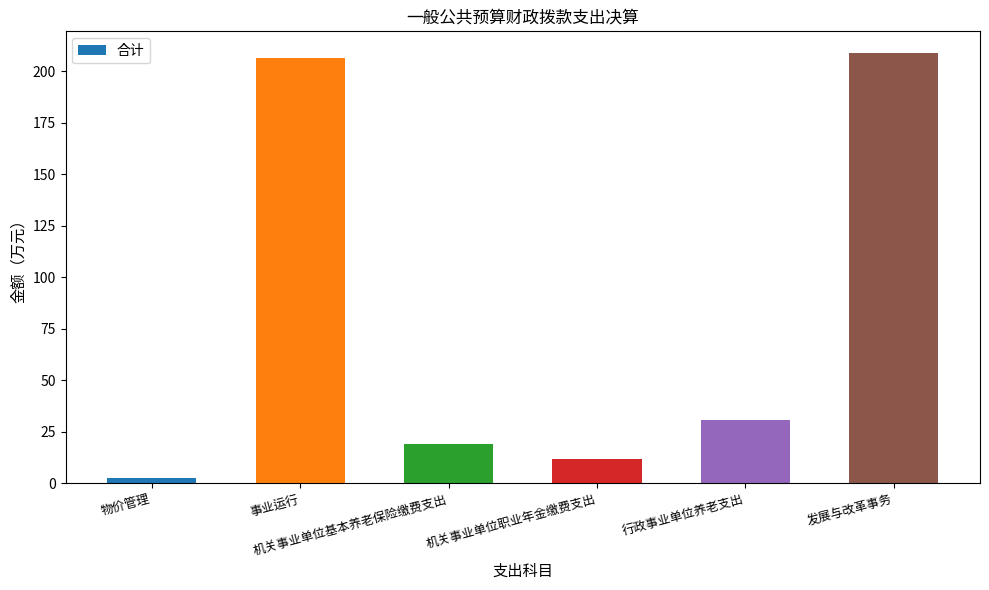

Reading right to left, transcribe all the data shown in this chart.

发展与改革事务=209.0	行政事业单位养老支出=31.0	机关事业单位职业年金缴费支出=11.7	机关事业单位基本养老保险缴费支出=19.3	事业运行=206.6	物价管理=2.4